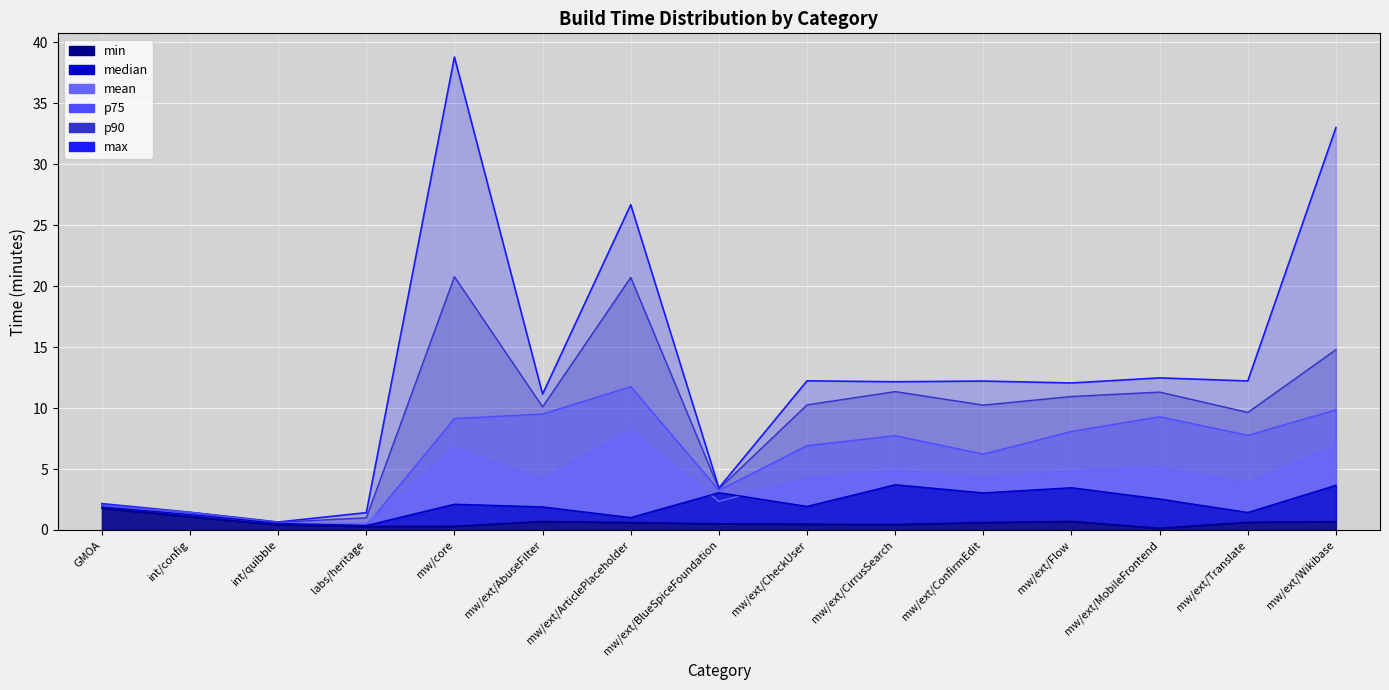

At how many categories does at least one series exceed 14?

3